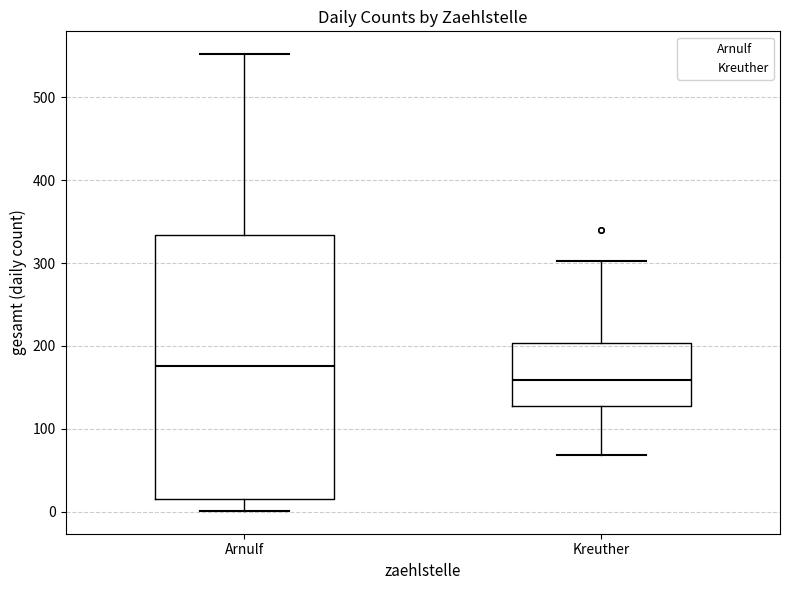

Comparing the boxes themselves (not the whiskers), which one is the tallest?

Arnulf